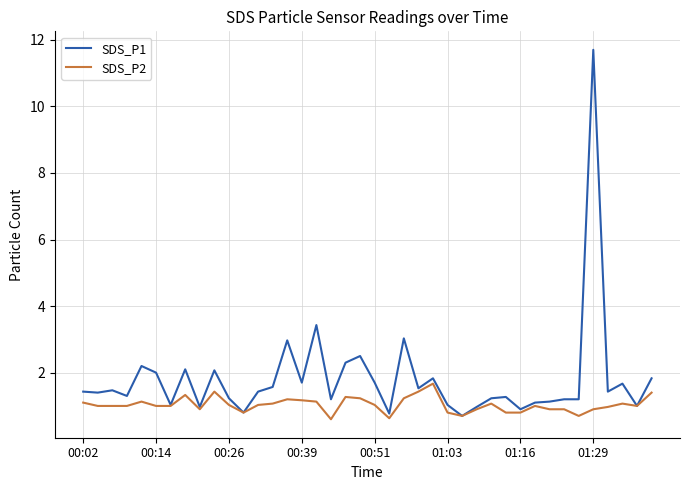

Does the chart display data point markers on the line(s)?

No